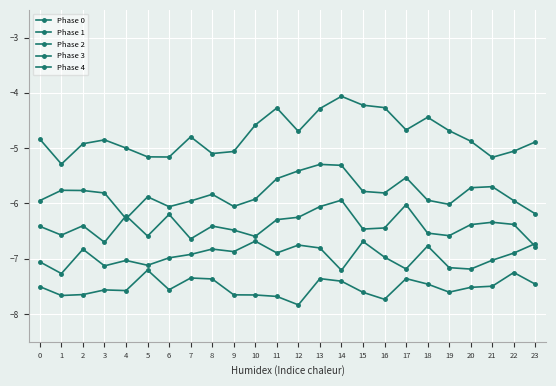

What is the difference between the highest and lowest values at 1?

2.4